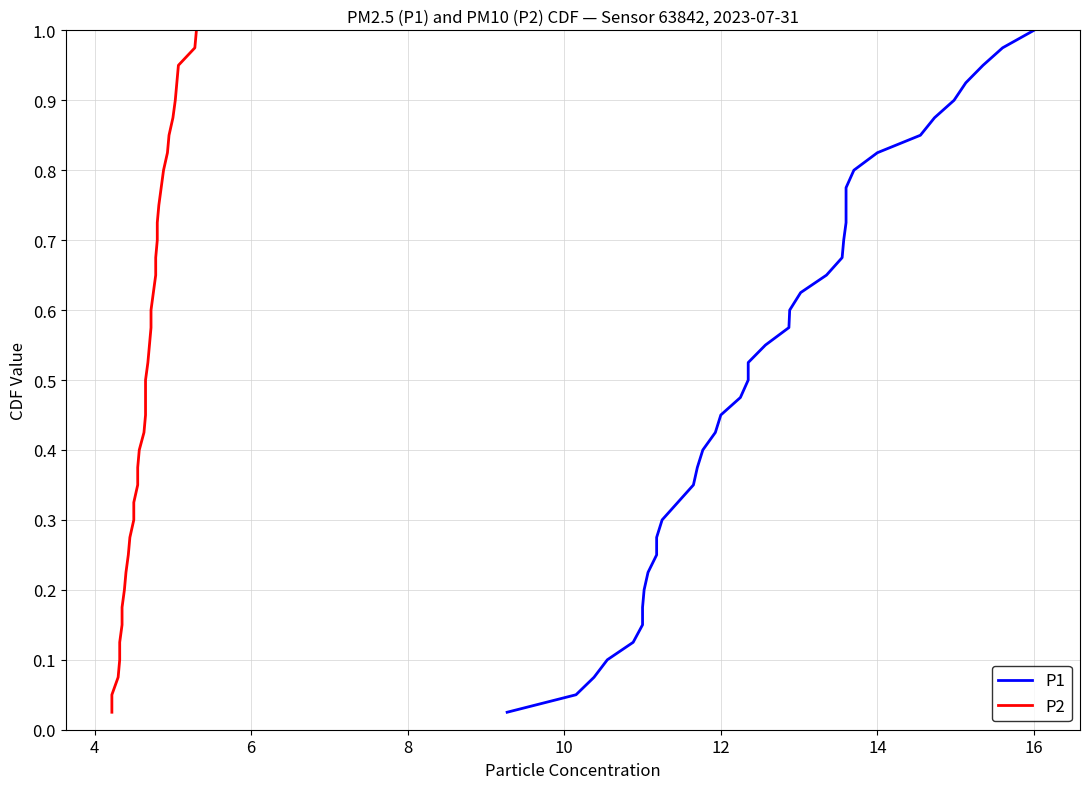

Which series has the largest range (max minus min)?

P1